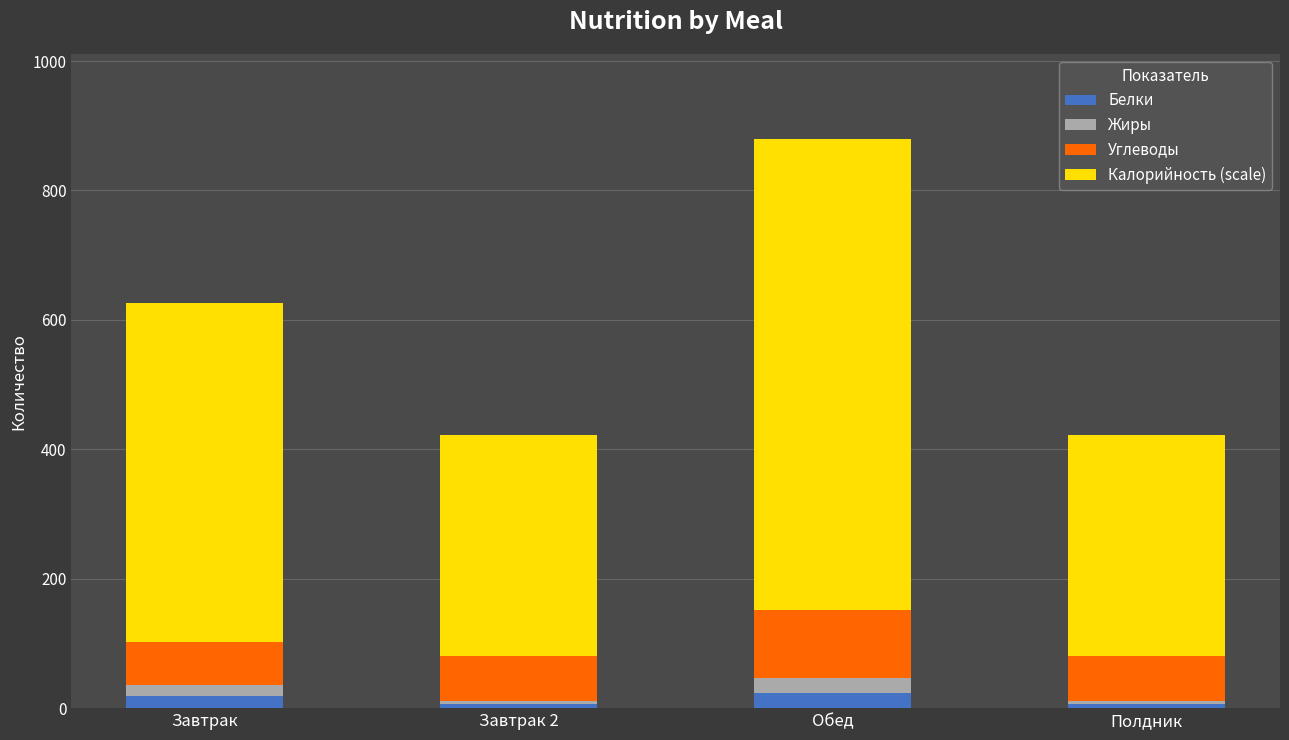

How many bars are there in total?

4